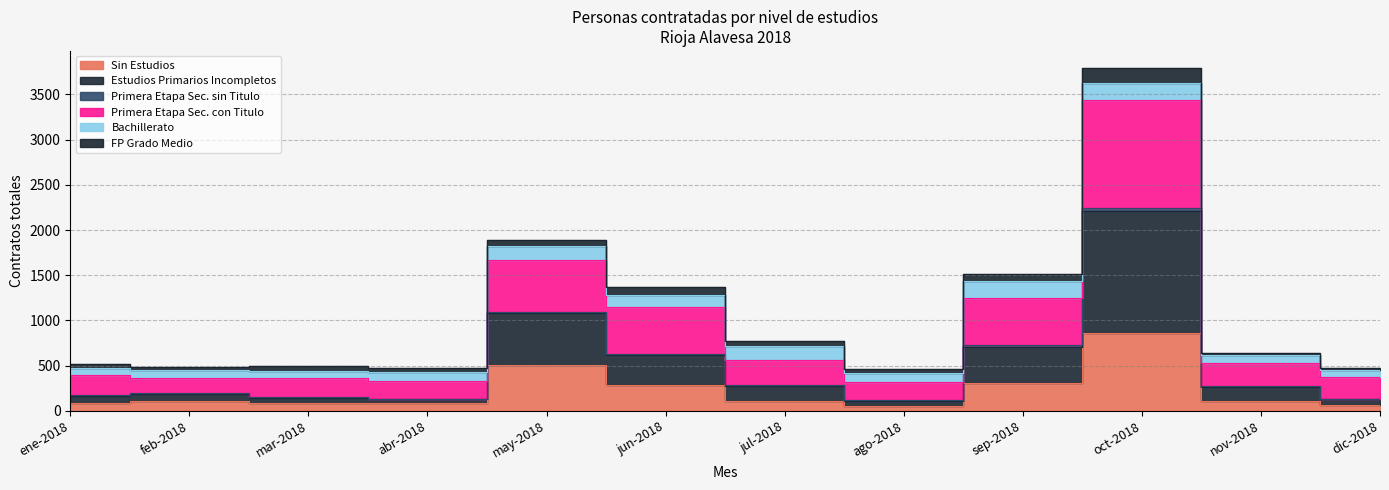

Where does the Estudios Primarios Incompletos series first go above 267?

may-2018